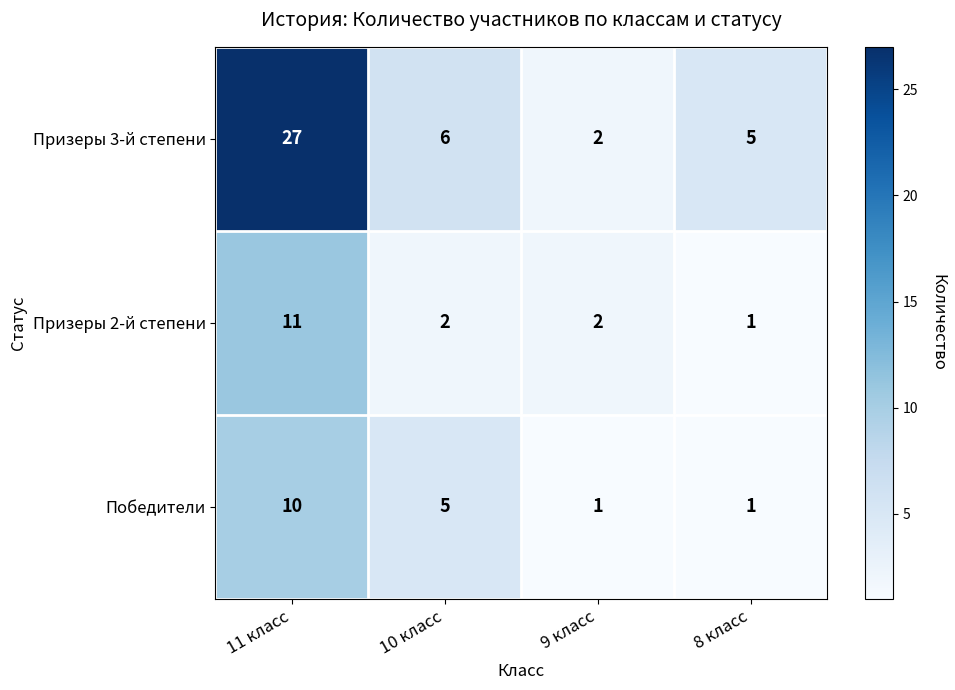

Reading left to right, what are all the values shown in this chart?

Призеры 3-й степени: 11 класс=27	10 класс=6	9 класс=2	8 класс=5
Призеры 2-й степени: 11 класс=11	10 класс=2	9 класс=2	8 класс=1
Победители: 11 класс=10	10 класс=5	9 класс=1	8 класс=1